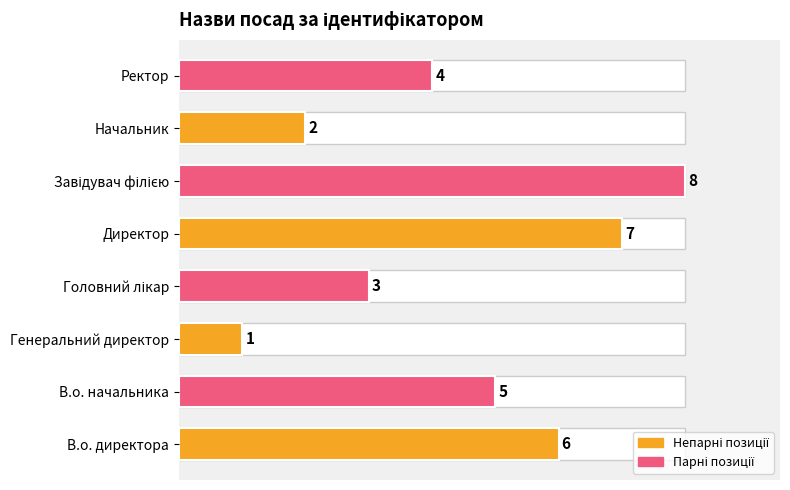

How many values are between 3 and 7?

5